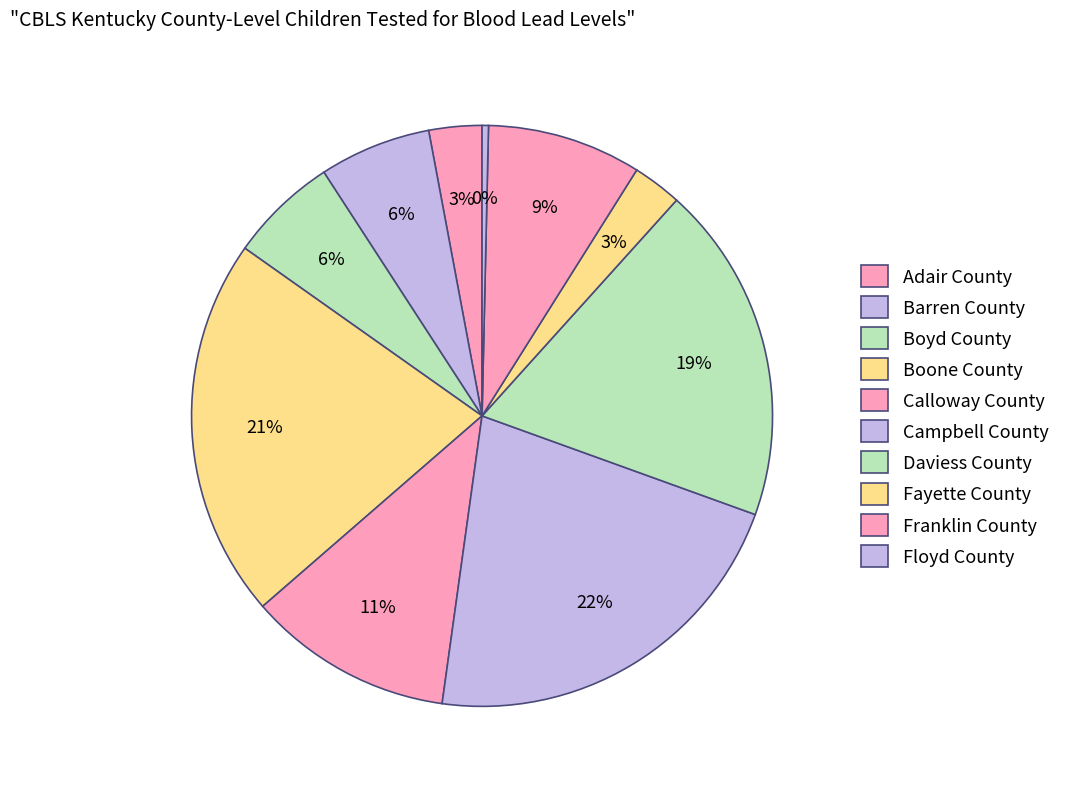

How many slices are in this pie chart?

10